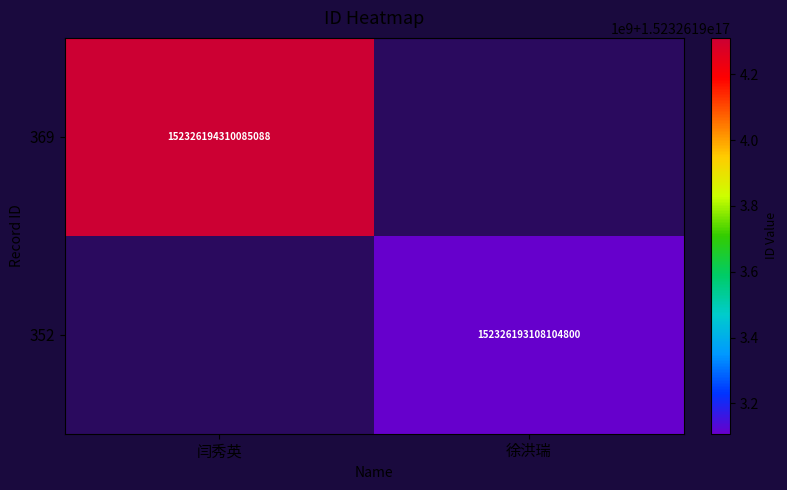

Is it true that 352 equals 152326193108104800 at 徐洪瑞?

True